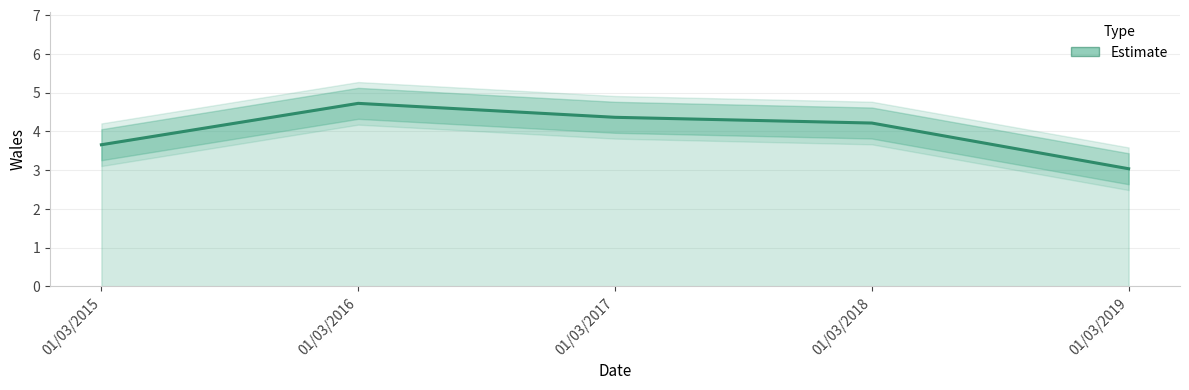

The value at 01/03/2015 is 3.7. True or false?

True